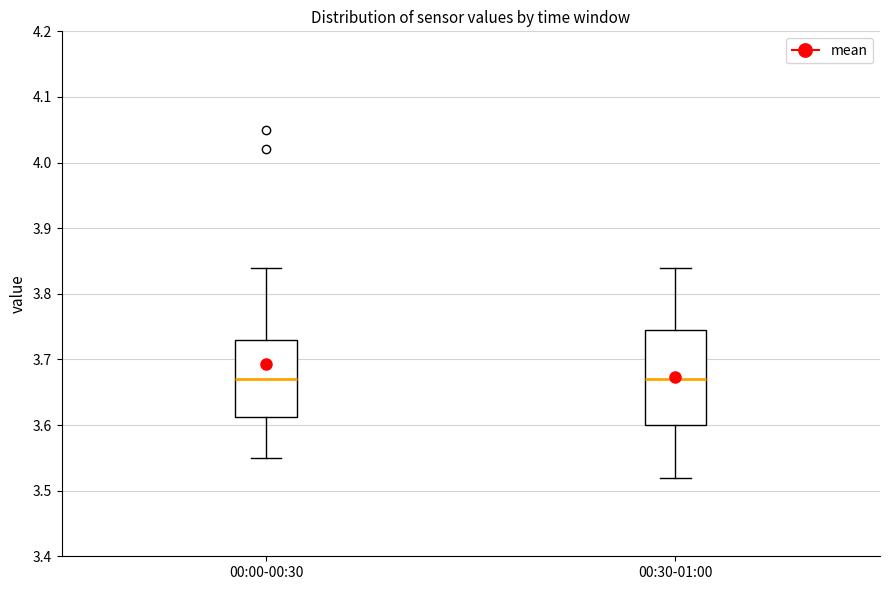

Reading left to right, read every box against the y-axis: the position of its median line, the range the box covers, and the ends of its whiskers. The values are not printed on the chart, so give them approximately, as read against the axis.

00:00-00:30: median 3.67, box 3.61 to 3.73, whiskers 3.55 to 3.84
00:30-01:00: median 3.67, box 3.60 to 3.75, whiskers 3.52 to 3.84